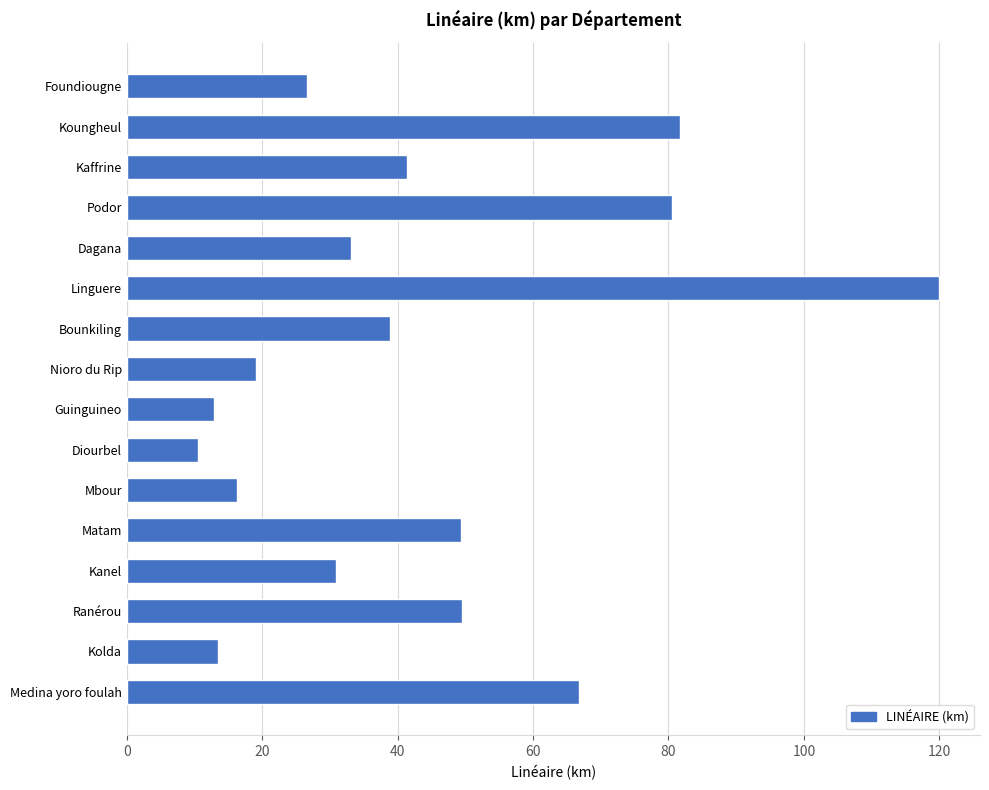

What is the value of the 14th bar from the top?

49.5